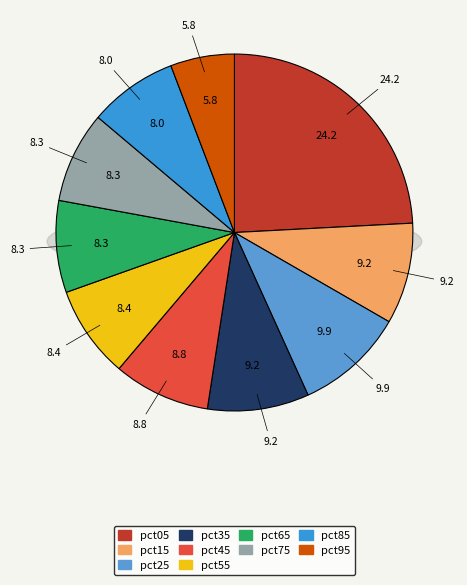

Between pct15 and pct95, which is larger?

pct15